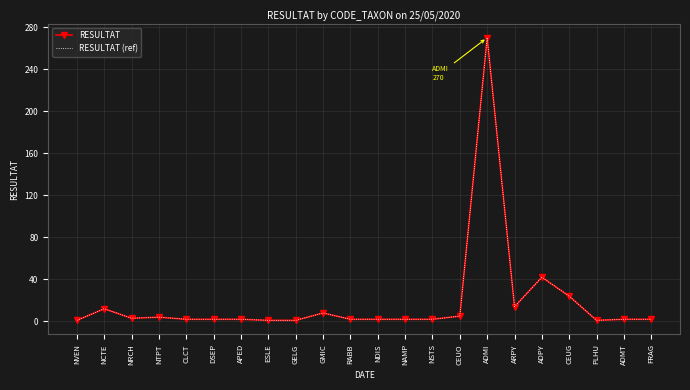

Which category has the highest value in the RESULTAT (ref) series?

ADMI